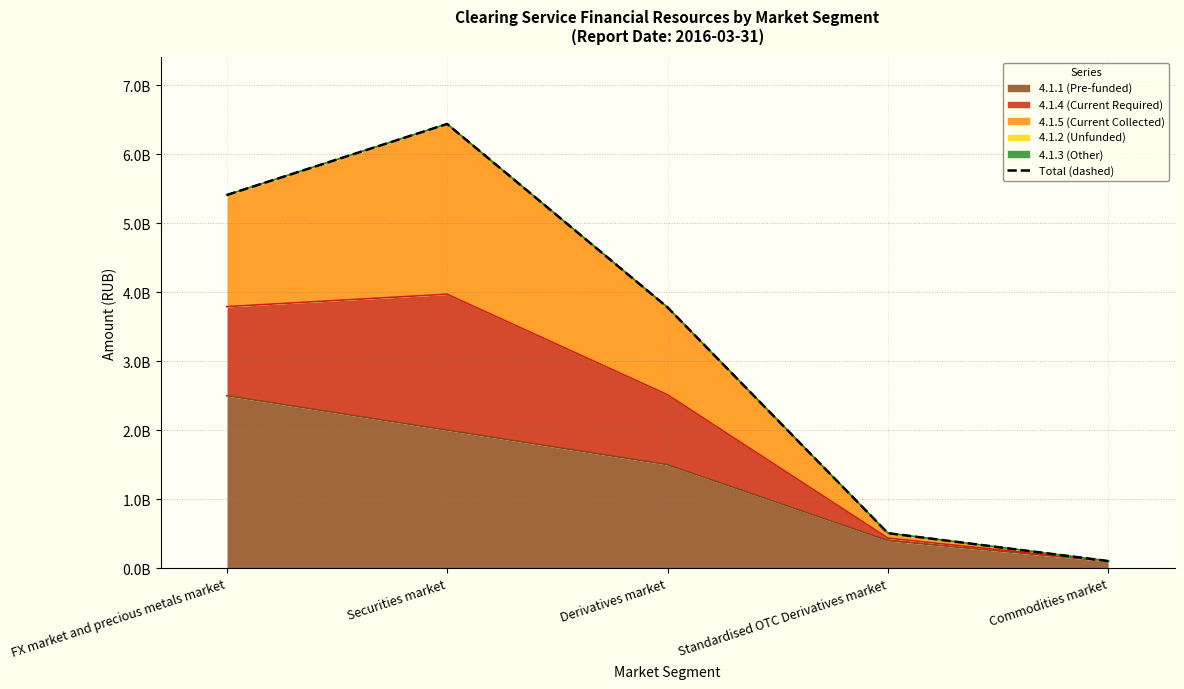

What is the sum of all values?

16233623130.3